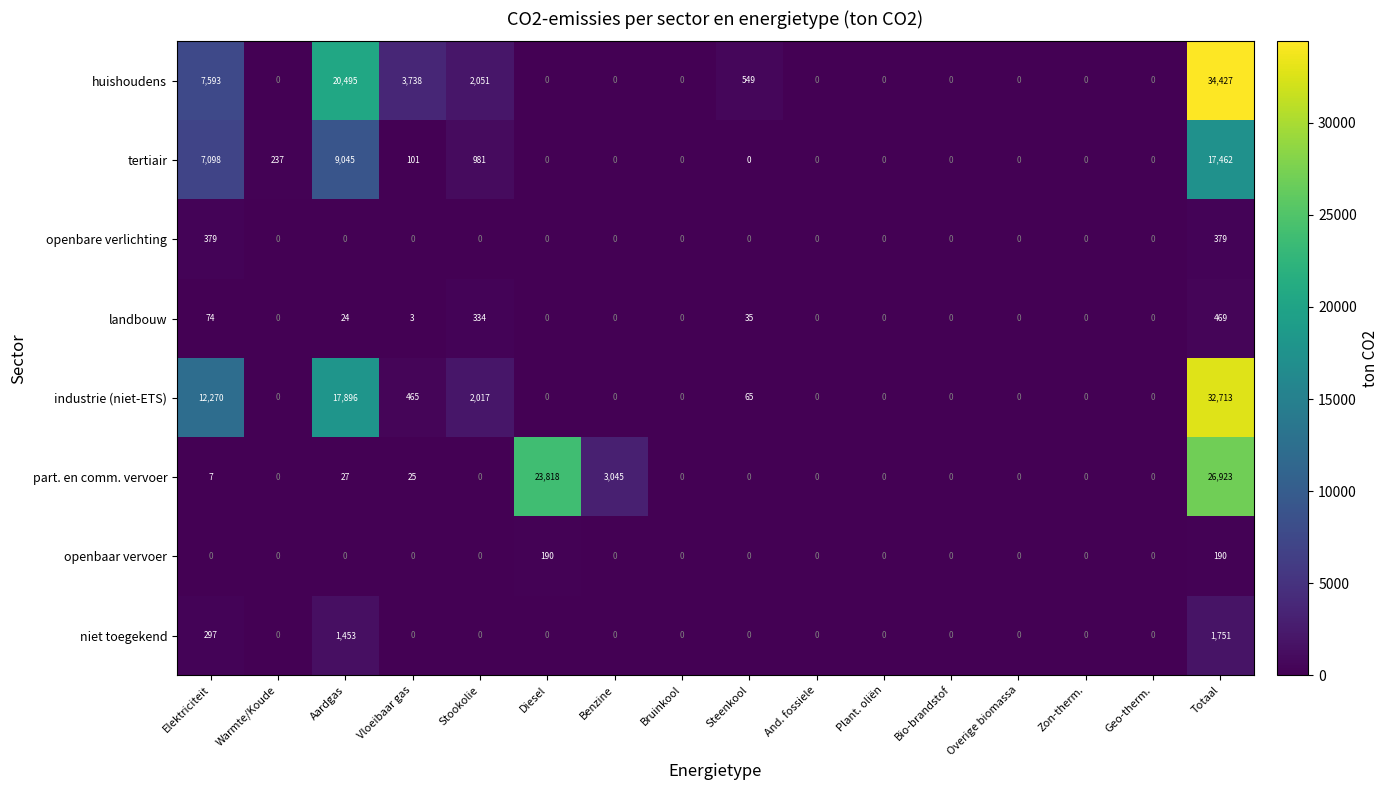

How many distinct data groups are displayed?

8